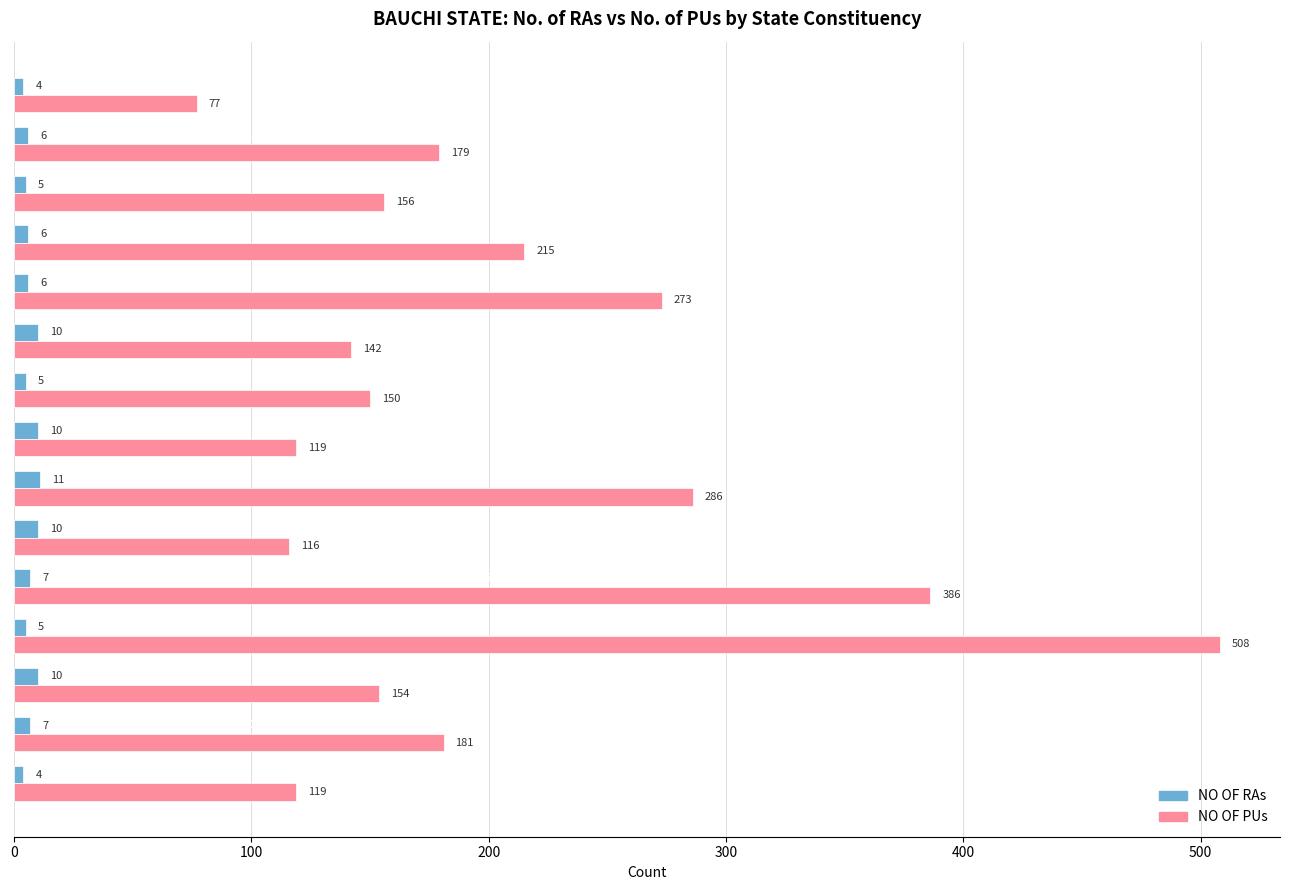

What is the lowest value of the NO OF PUs series?

77